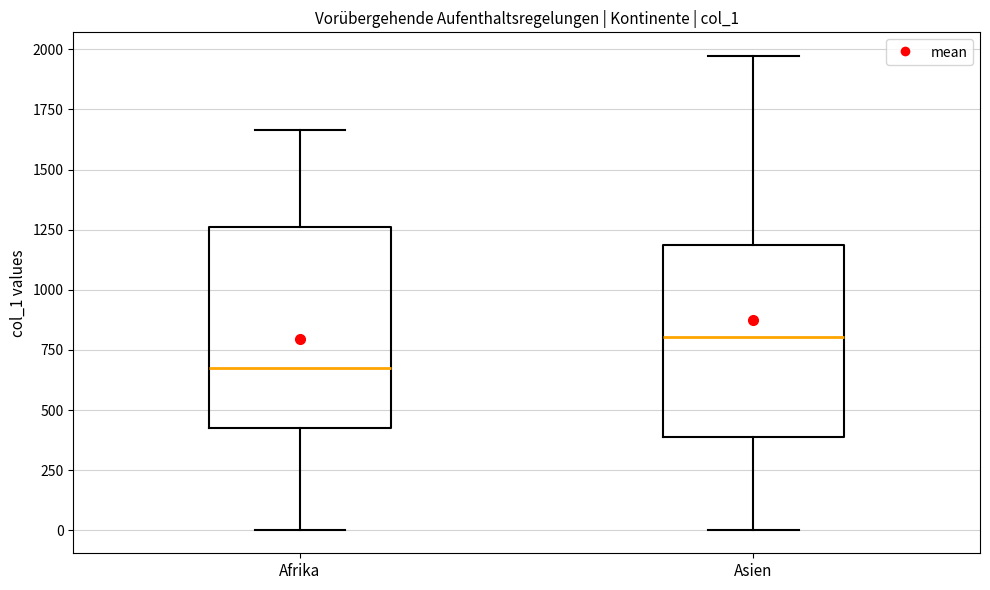

Which box's median line is the highest?

Asien